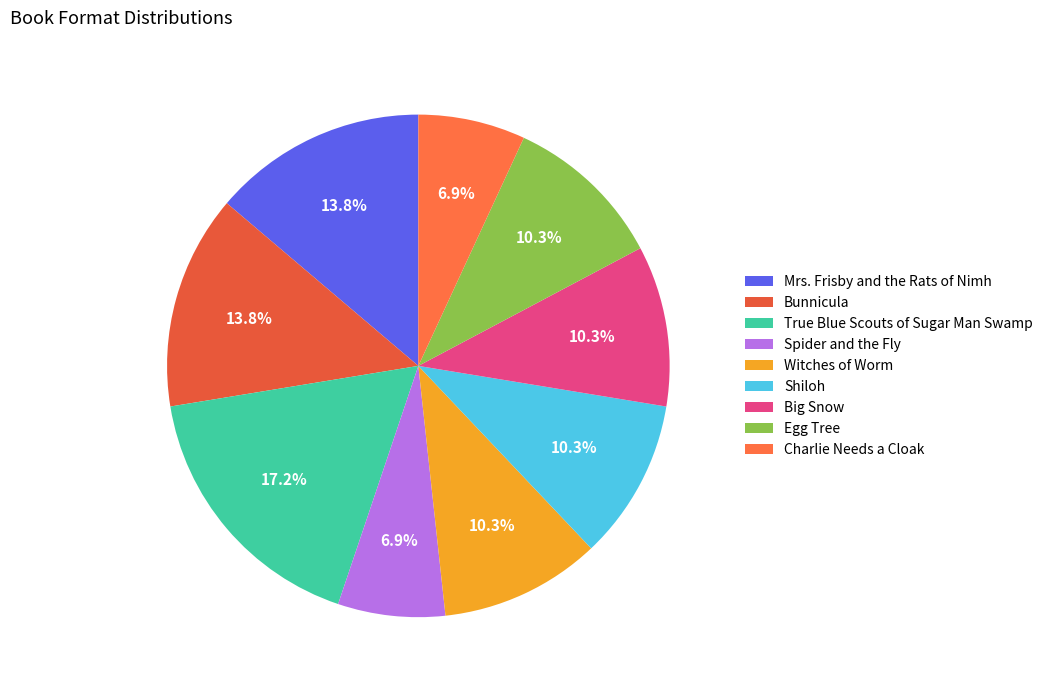

True or false: Charlie Needs a Cloak accounts for 1% of the total.

False